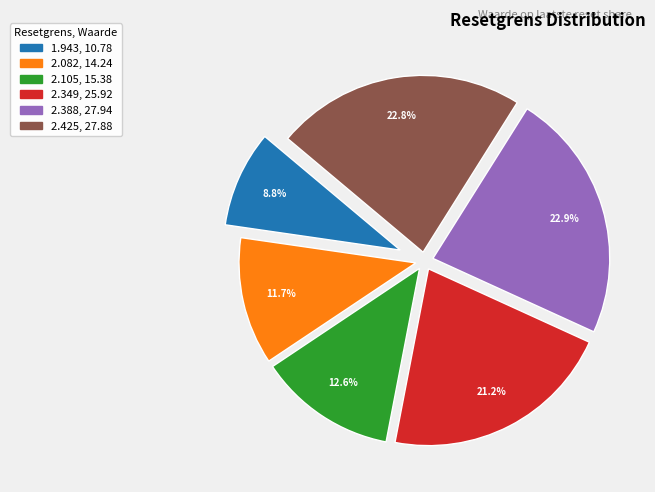

Between 2.425 and 2.349, which is larger?

2.425